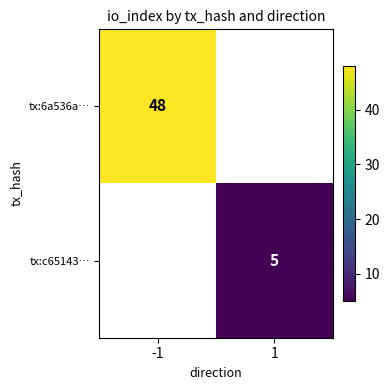

Is the value of tx:c65143… at 1 greater than the value of tx:6a536a… at 1?

No